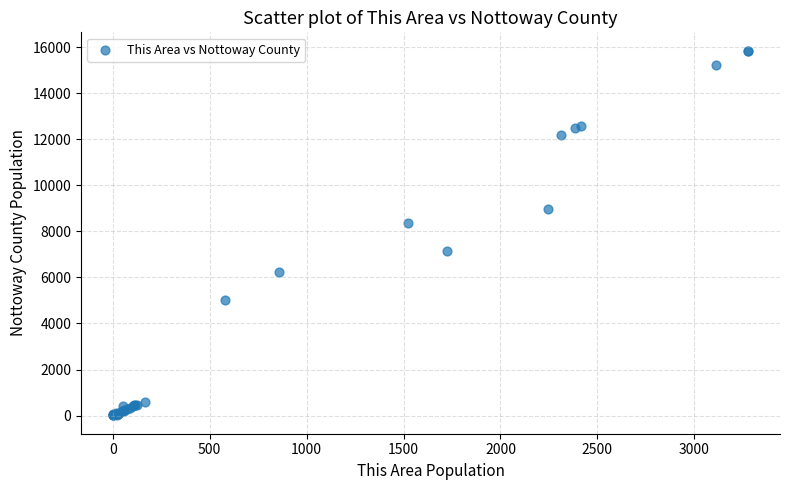

What Y value in the scatter plot is closest to 7928?

8371